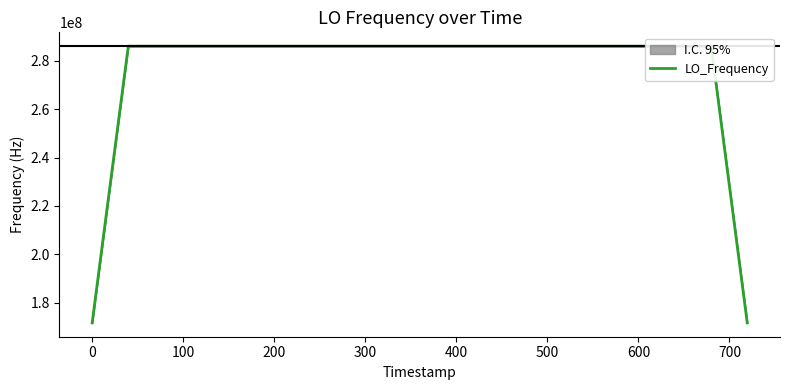

What is the difference between the second highest and second lowest values?

114418803.9